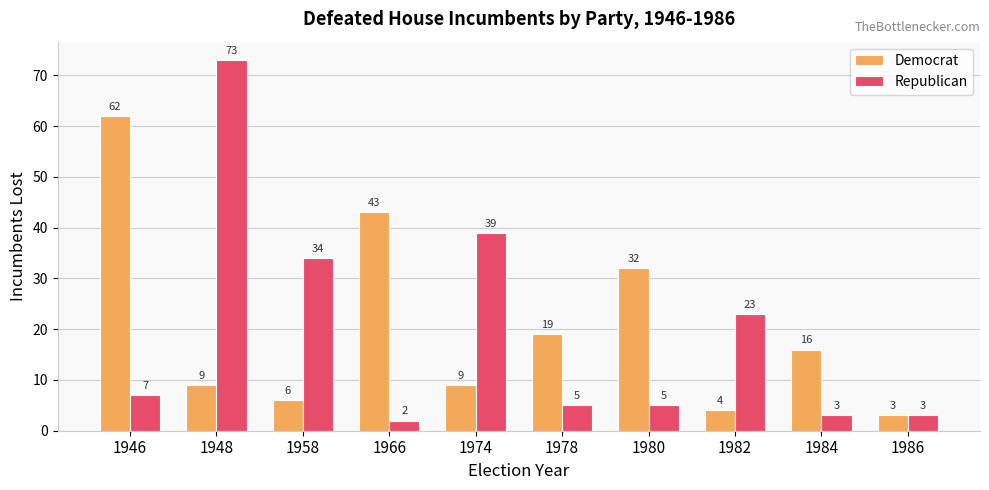

How many bars are there in total?

20